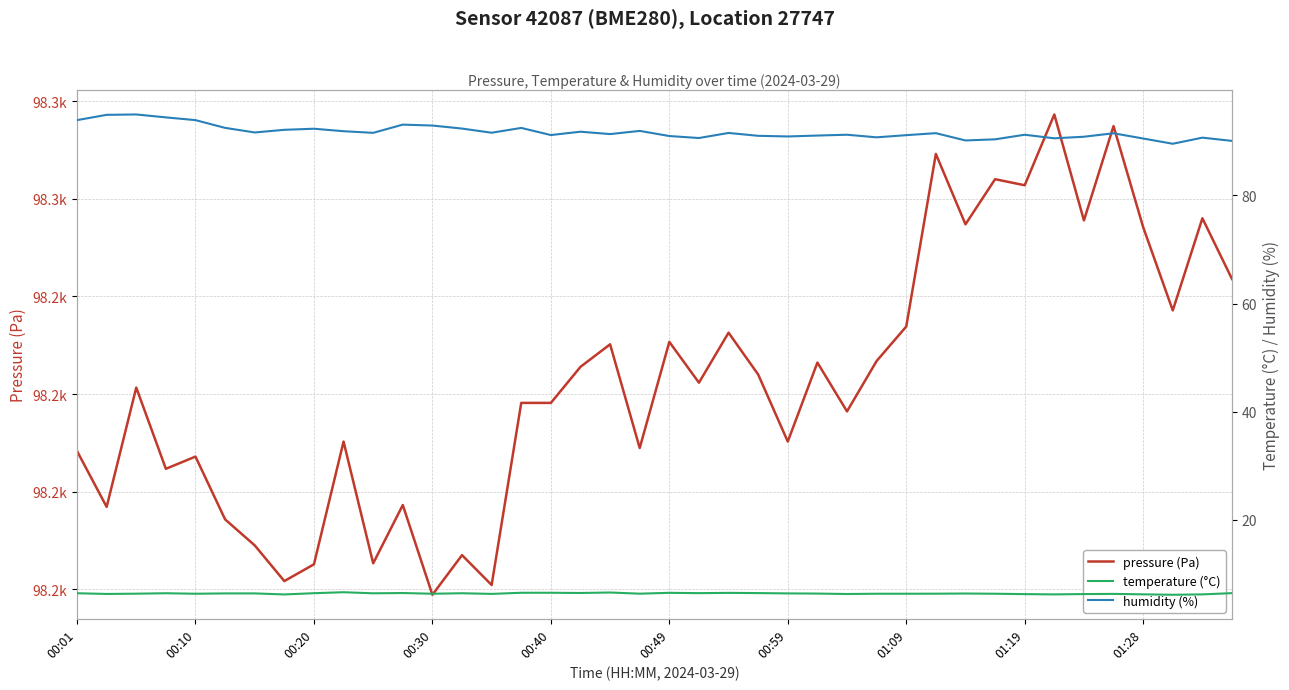

What is the difference between the second highest and second lowest values in the humidity (%) series?

4.8